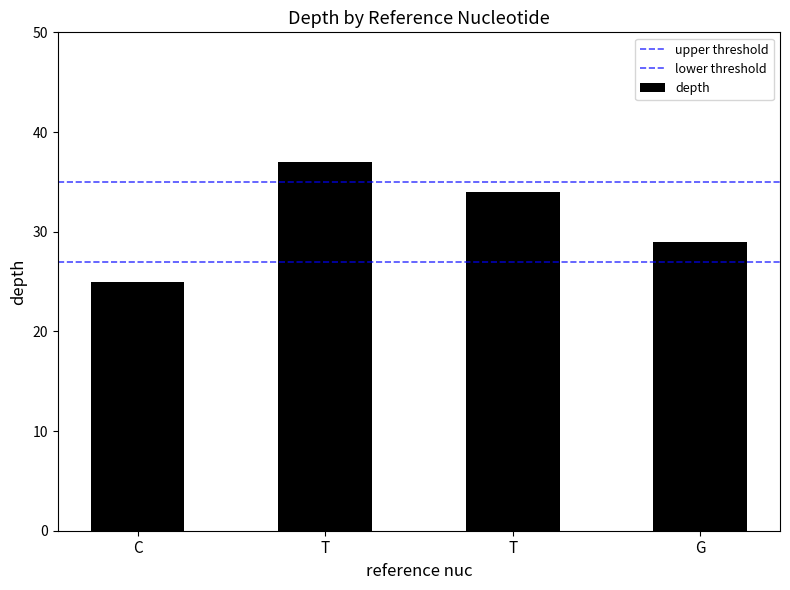

What is the approximate value at C, to the nearest 5?

25